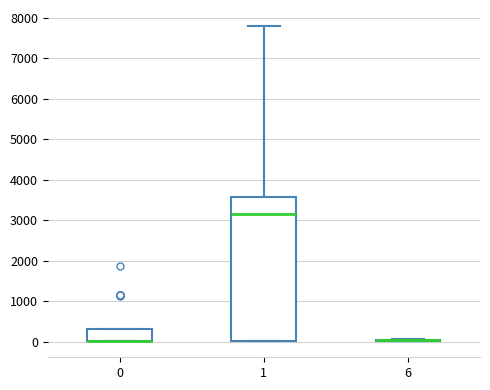

Reading left to right, read every box against the y-axis: the position of its median line, the range the box covers, and the ends of its whiskers. The values are not printed on the chart, so give them approximately, as read against the axis.

0: median 0 (drawn on the box's lower edge), box 0 to 300, whiskers 0 to 300
1: median 3200, box 0 to 3600, whiskers 0 to 7800
6: box collapsed to a line at 0, whiskers 0 to 100